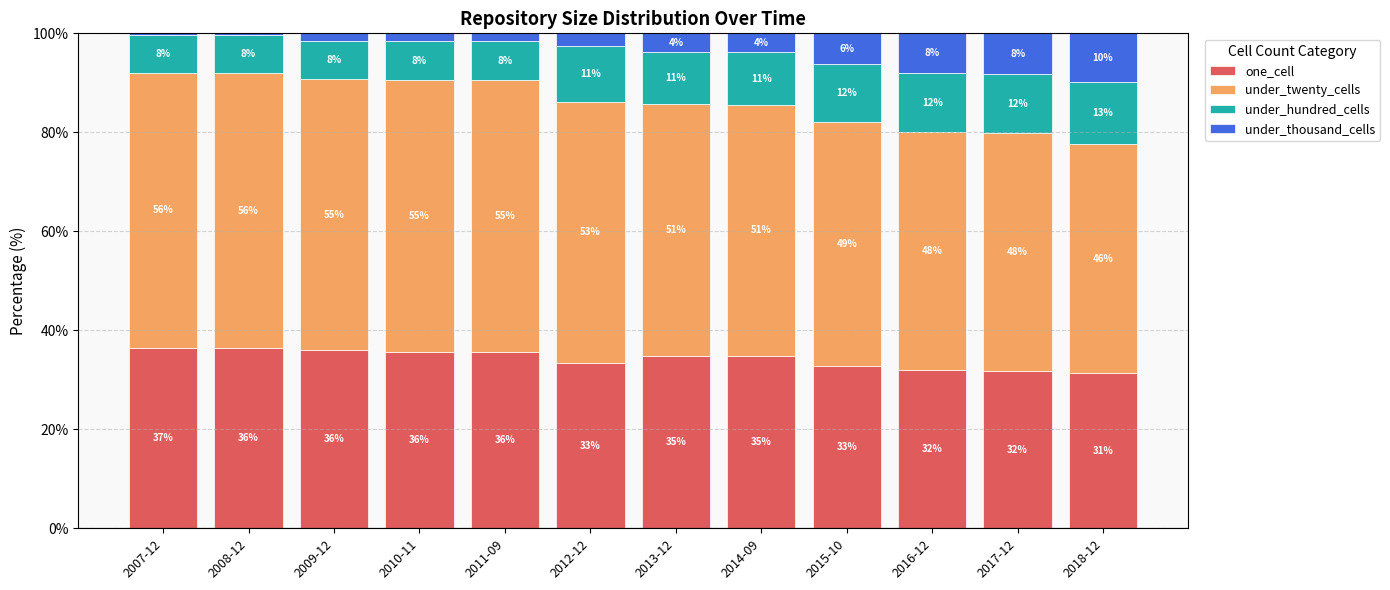

How many bars are there in total?

12